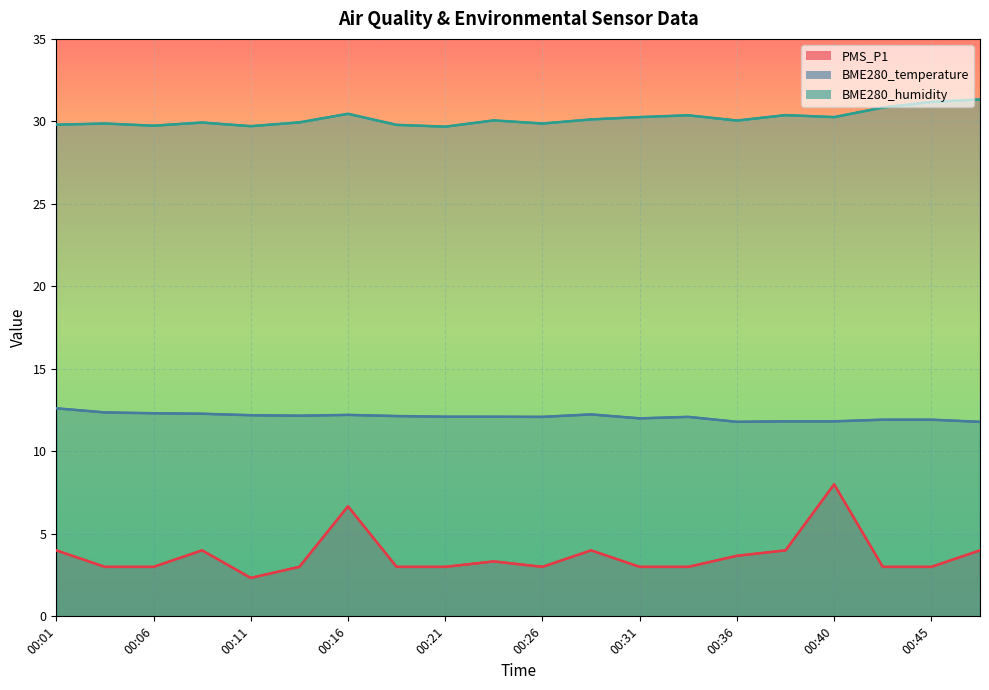

Reading right to left, extract all data points from this chart.

PMS_P1: 4.0	3.0	3.0	8.0	4.0	3.7	3.0	3.0	4.0	3.0	3.3	3.0	3.0	6.7	3.0	2.3	4.0	3.0	3.0	4.0
BME280_temperature: 11.8	11.9	11.9	11.8	11.8	11.8	12.1	12.0	12.2	12.1	12.1	12.1	12.1	12.2	12.2	12.2	12.3	12.3	12.4	12.6
BME280_humidity: 31.3	31.2	30.8	30.3	30.4	30.1	30.4	30.3	30.1	29.9	30.1	29.7	29.8	30.5	29.9	29.7	29.9	29.7	29.9	29.8